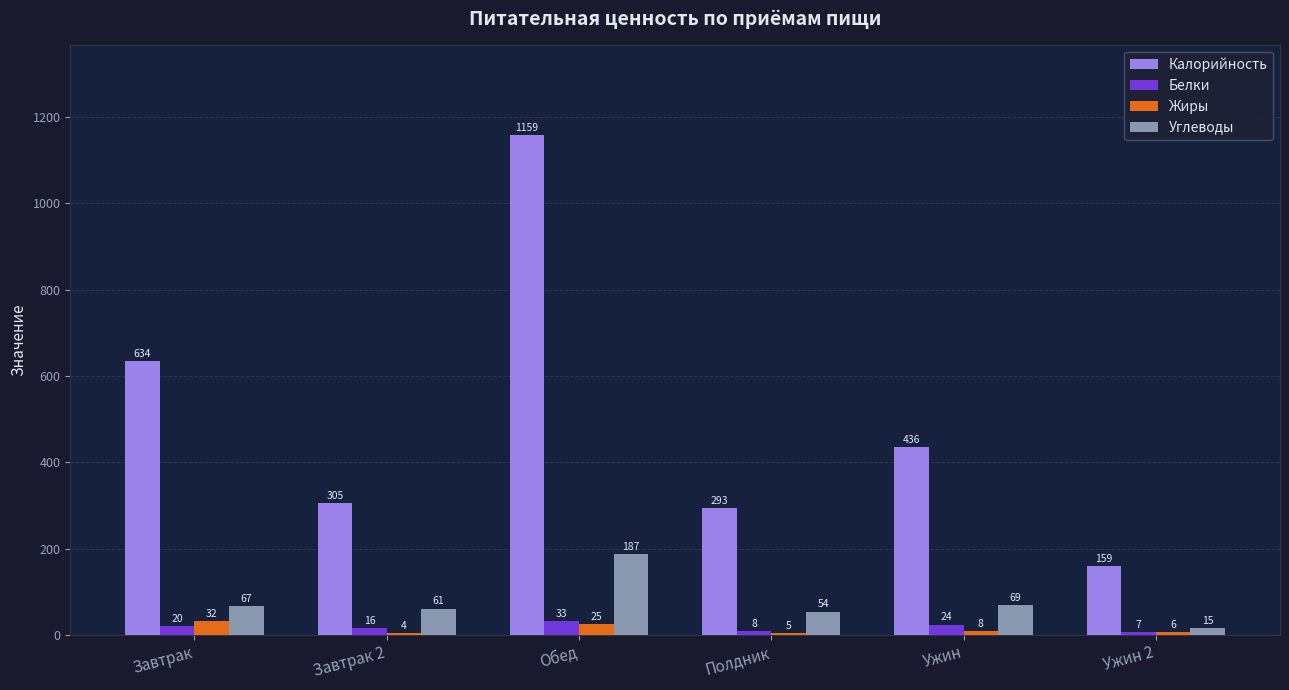

At which category does the chart reach its peak across all series?

Обед